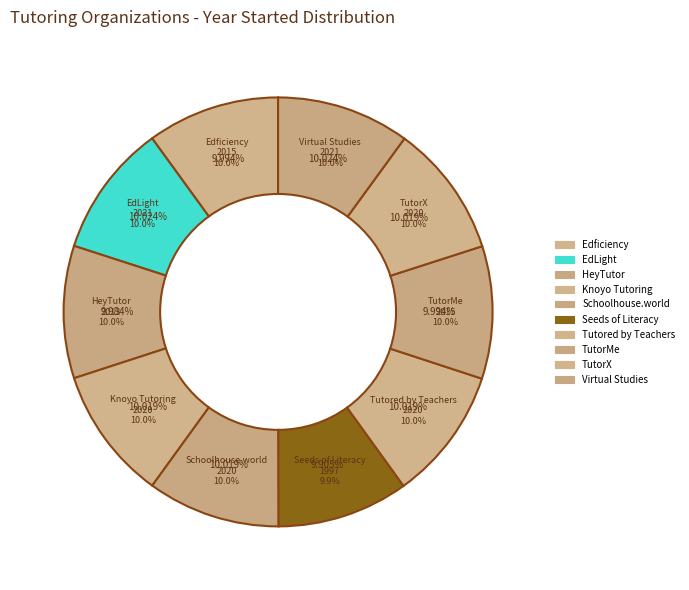

What is the ratio of the value at Schoolhouse.world to the value at TutorMe?

1.0